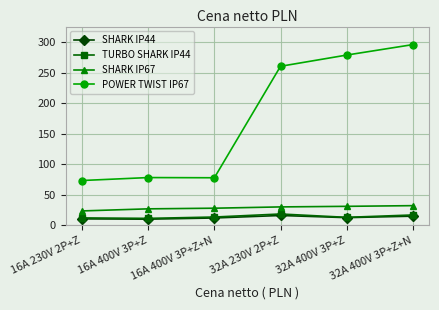

What is the value of the TURBO SHARK IP44 point at the 6th from the left?

16.7